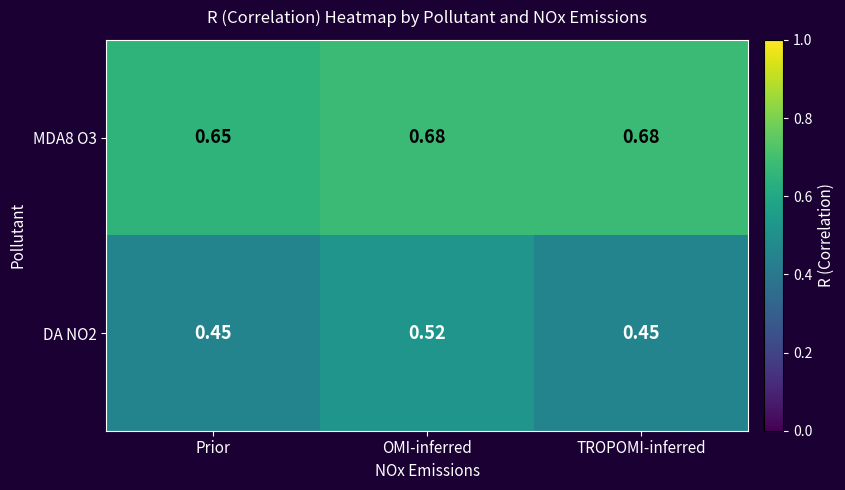

At which category is the sum across all series the highest?

OMI-inferred